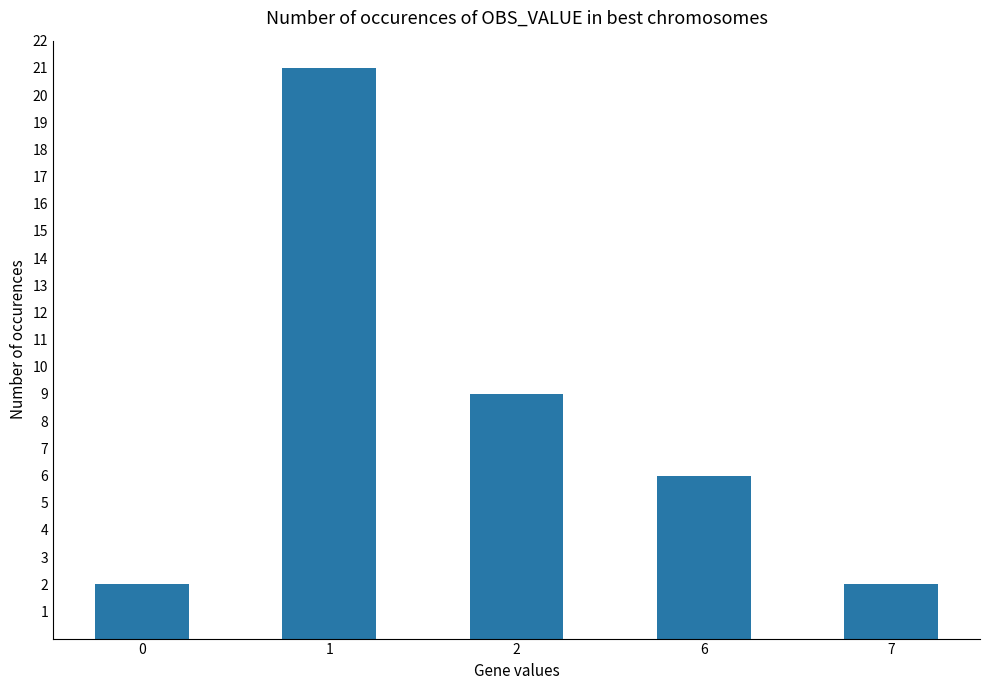

Reading left to right, transcribe all the data shown in this chart.

0=2	1=21	2=9	6=6	7=2